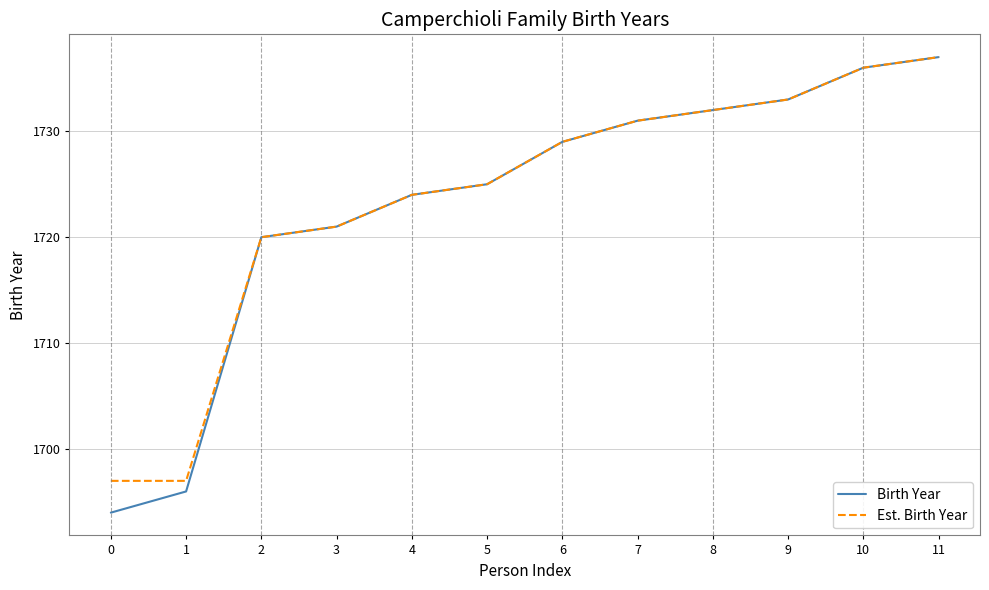

What is the highest value of the Est. Birth Year series?

1737